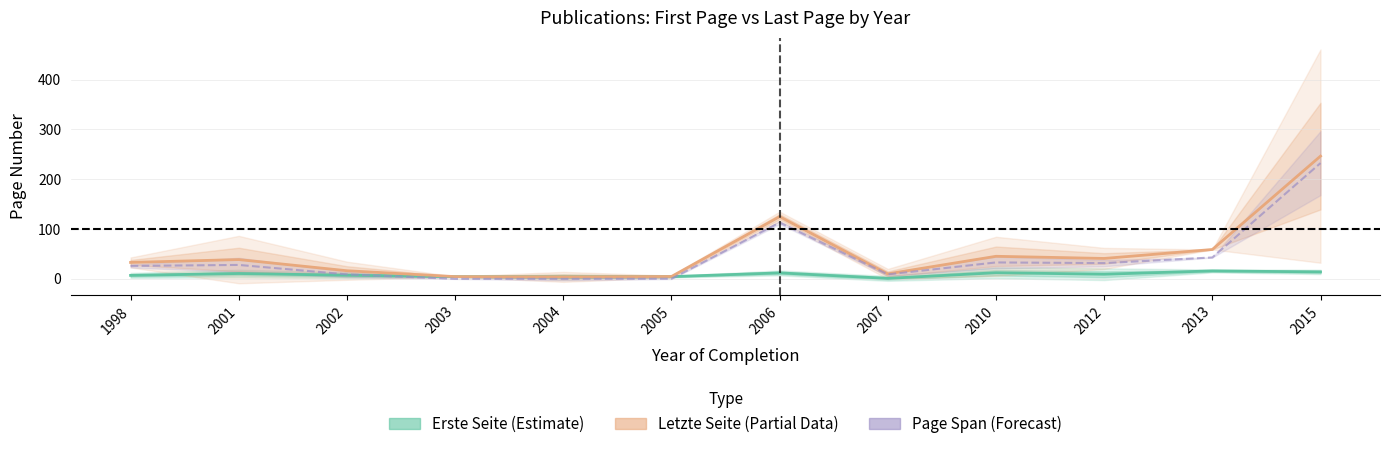

The Letzte Seite (Estimate based on partial data) series shows 9.3 at 1998. True or false?

False